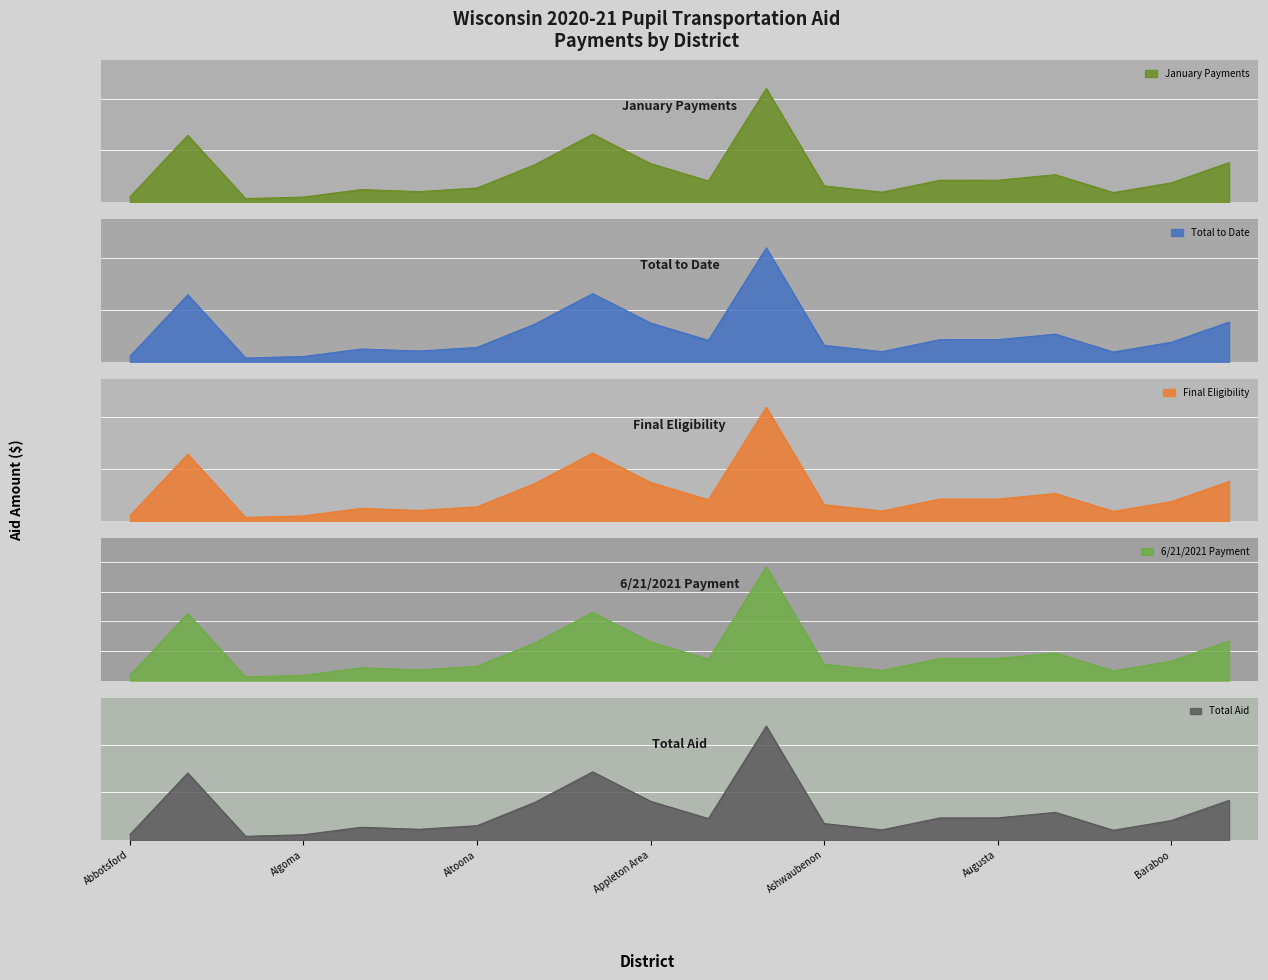

True or false: Final Eligibility has more than 2 interior local peaks.

True